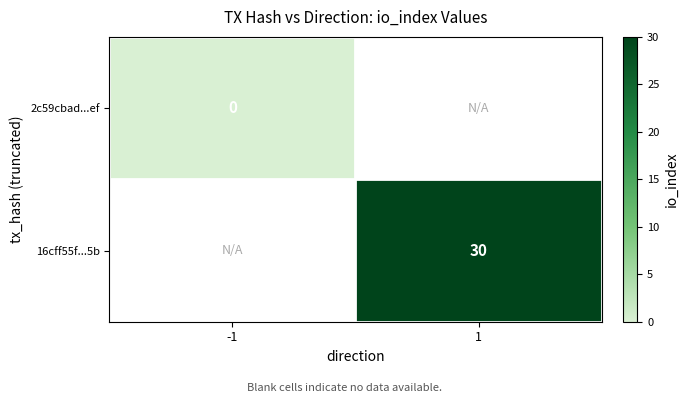

Count the number of data series in this chart.

2